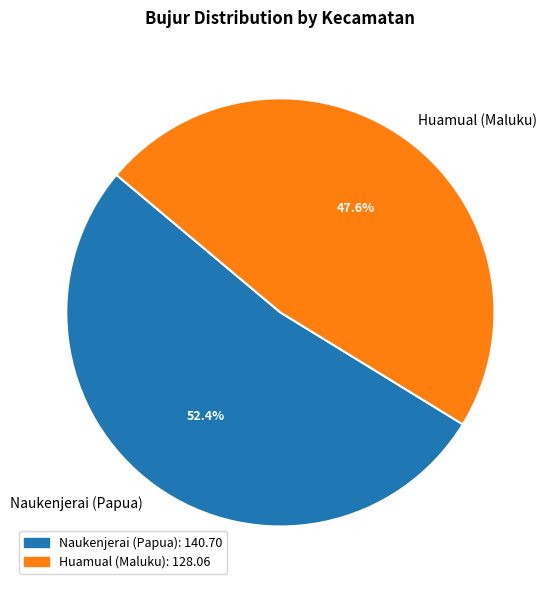

What percentage is NOT represented by Huamual (Maluku)?

52.4%